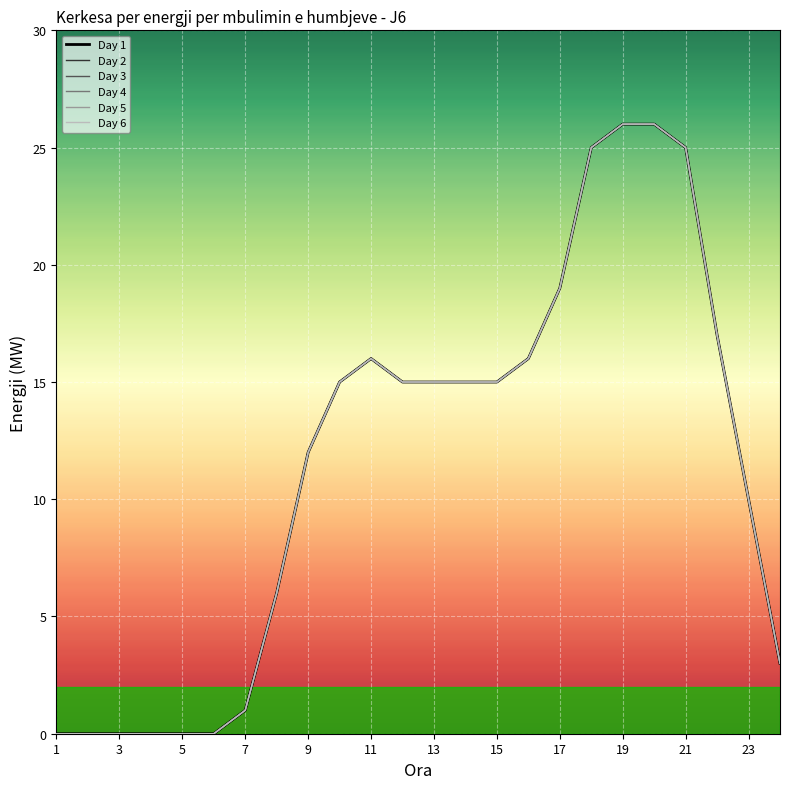

Rank the categories by Day 6 value from lowest to highest.

1, 2, 3, 4, 5, 6, 7, 24, 8, 23, 9, 10, 12, 13, 14, 15, 11, 16, 22, 17, 18, 21, 19, 20